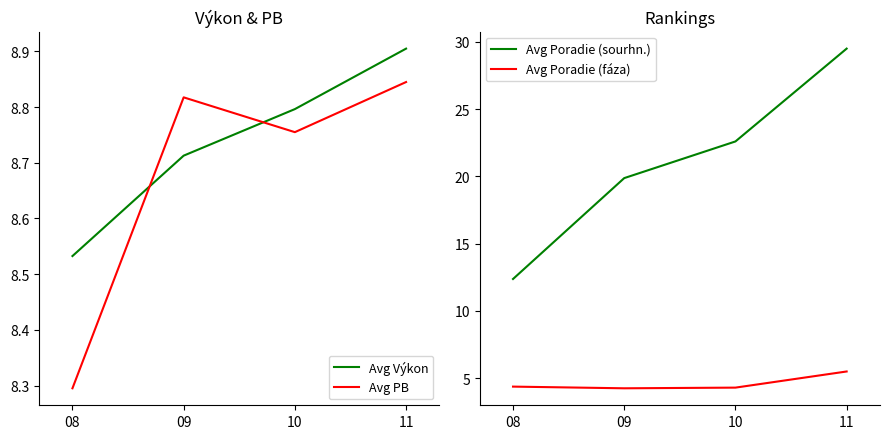

True or false: Avg Poradie (fáza) has more than 0 points higher than both neighbors.

False